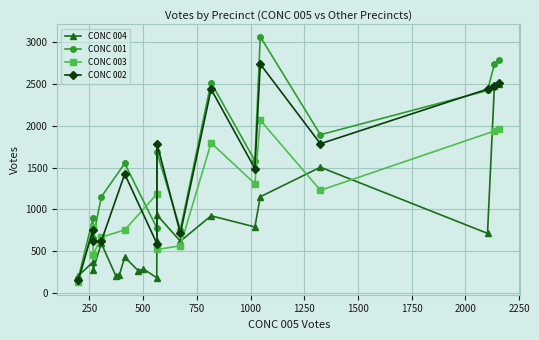

True or false: CONC 004 has more than 0 interior local peaks.

True